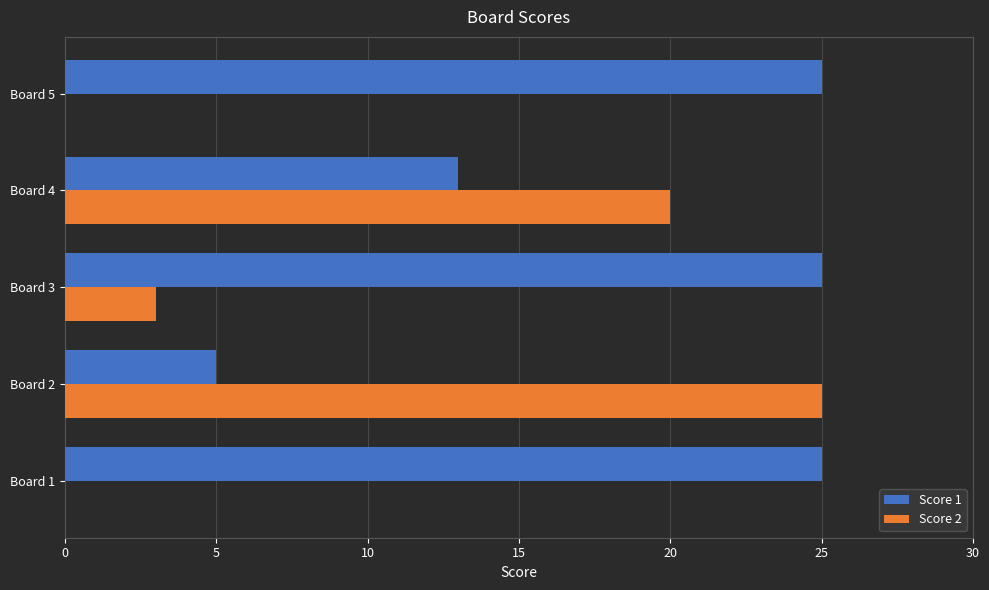

Where is Score 1 nearest to the value 15?

Board 4